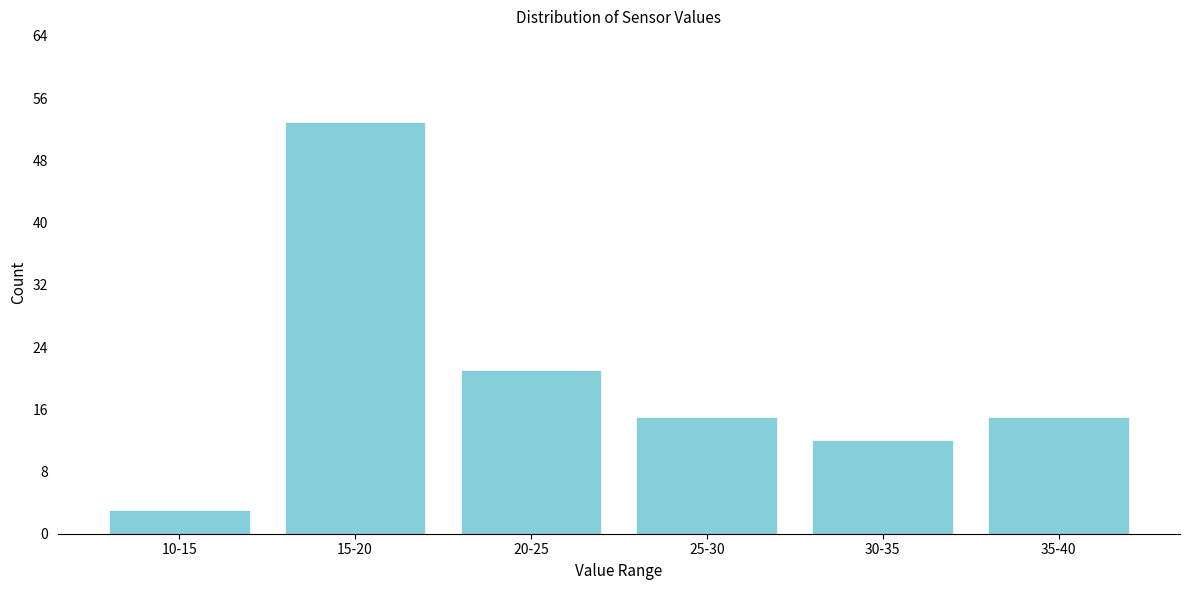

Reading right to left, transcribe all the data shown in this chart.

15	12	15	21	53	3